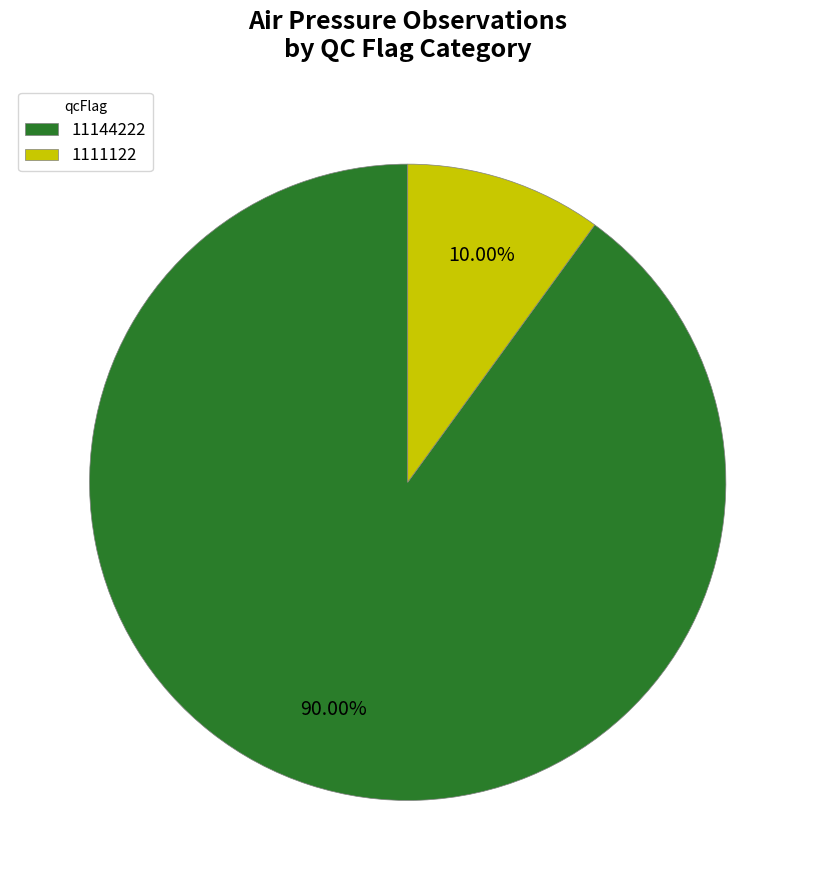

What is the majority slice?

11144222